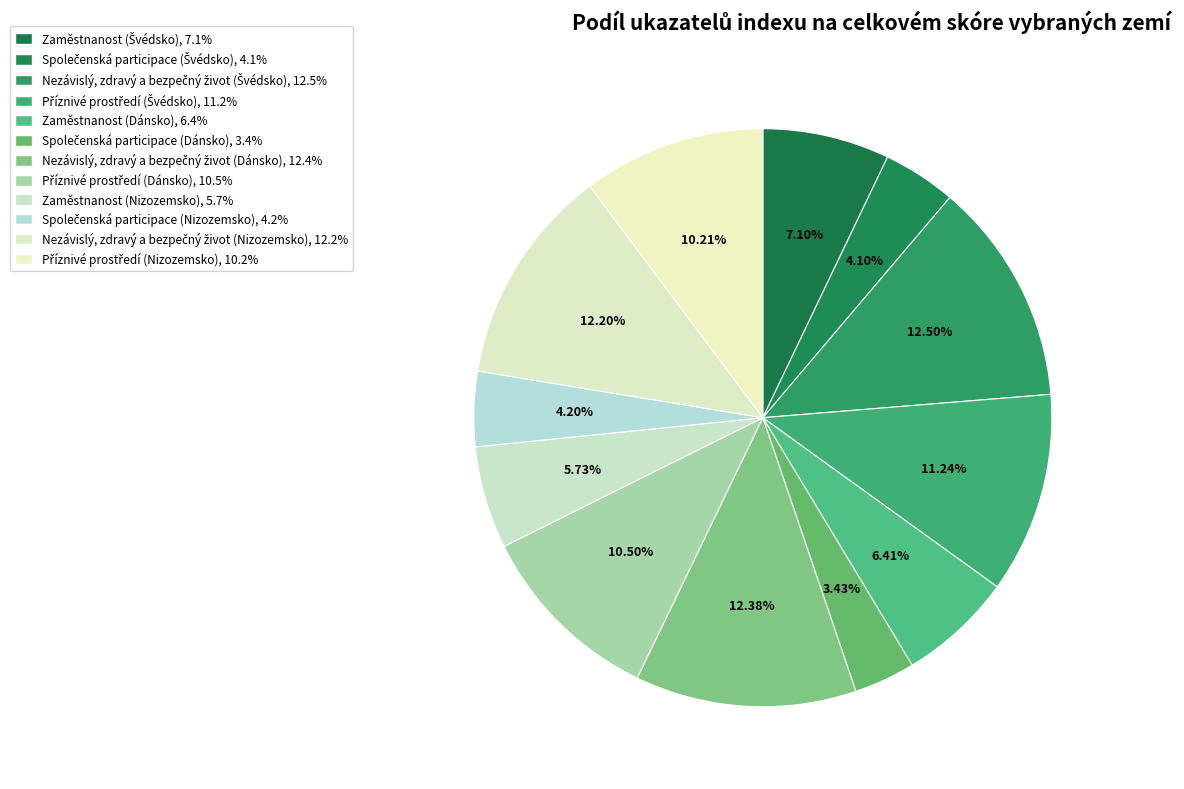

What percentage do Příznivé prostředí (Dánsko) and Zaměstnanost (Nizozemsko) together represent?

16.2%